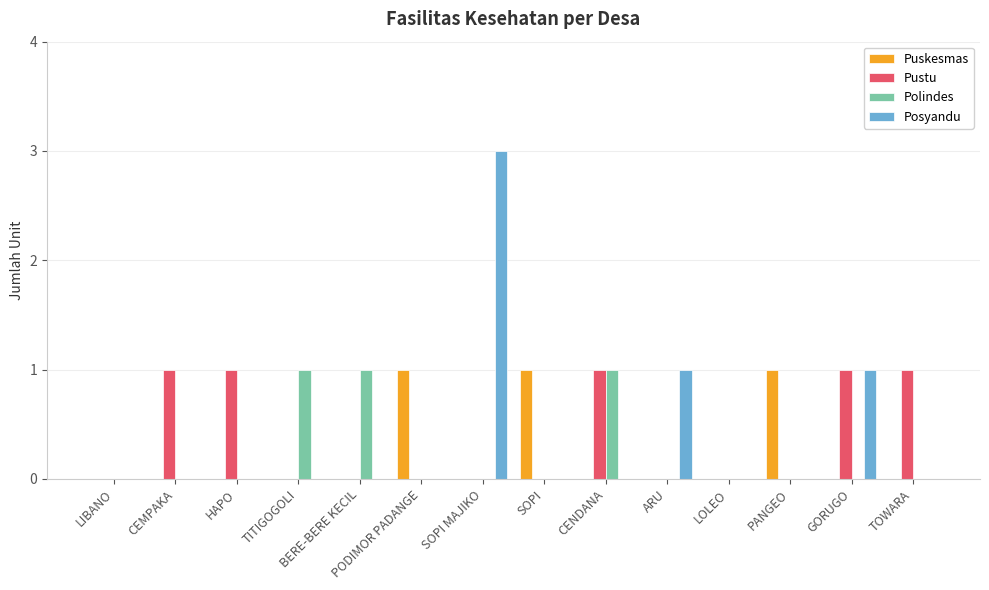

Count the number of data series in this chart.

4